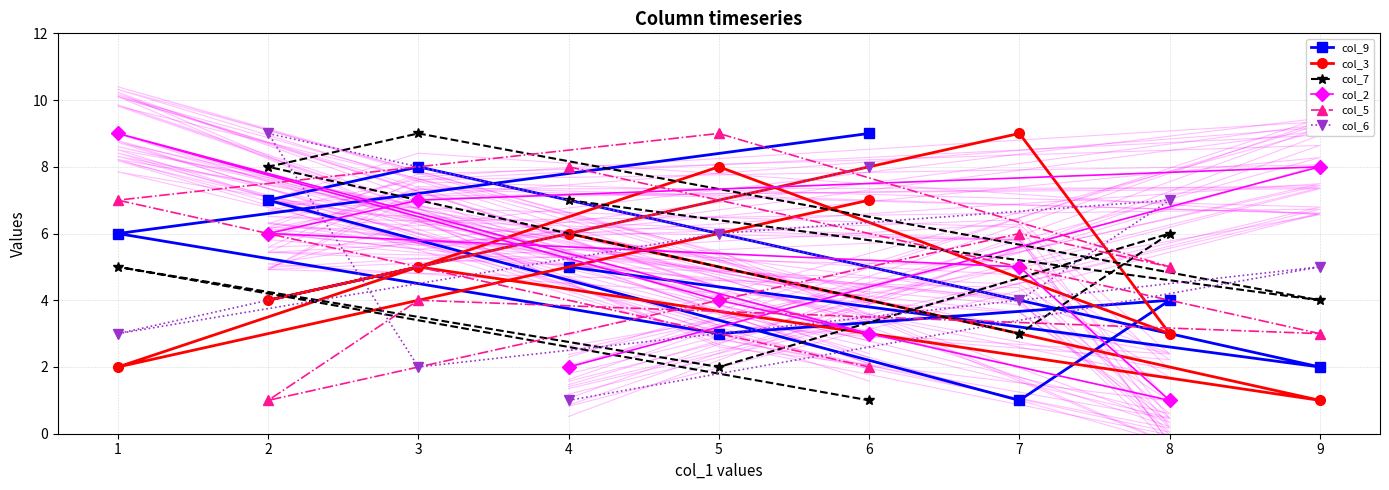

What is the total value across all series at 2?

35